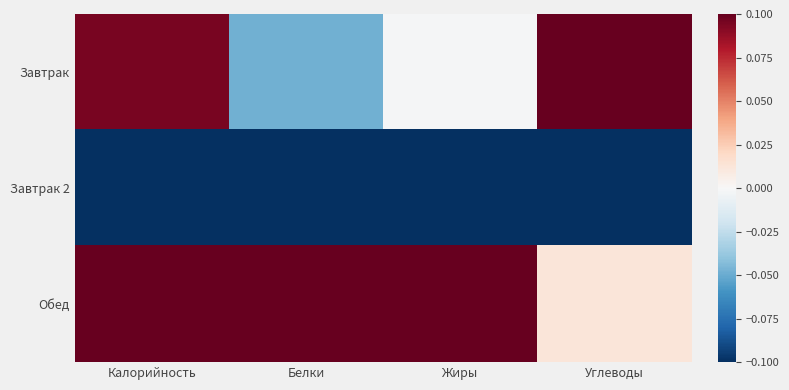

At Углеводы, list the series in order from largest to smallest.

Завтрак, Обед, Завтрак 2